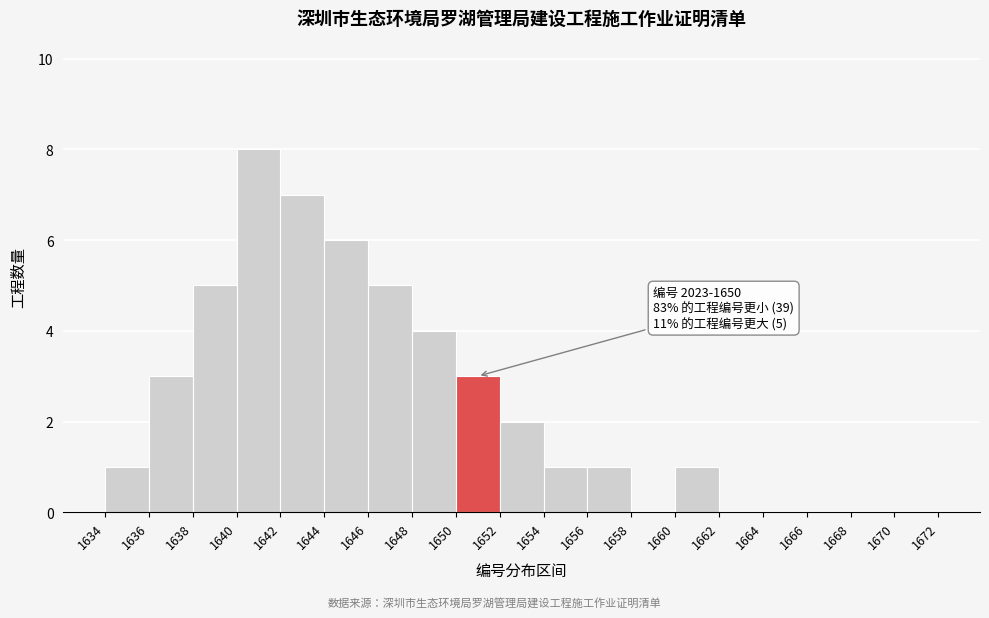

Over which range of the x-axis is the bar tallest?

1640 to 1642